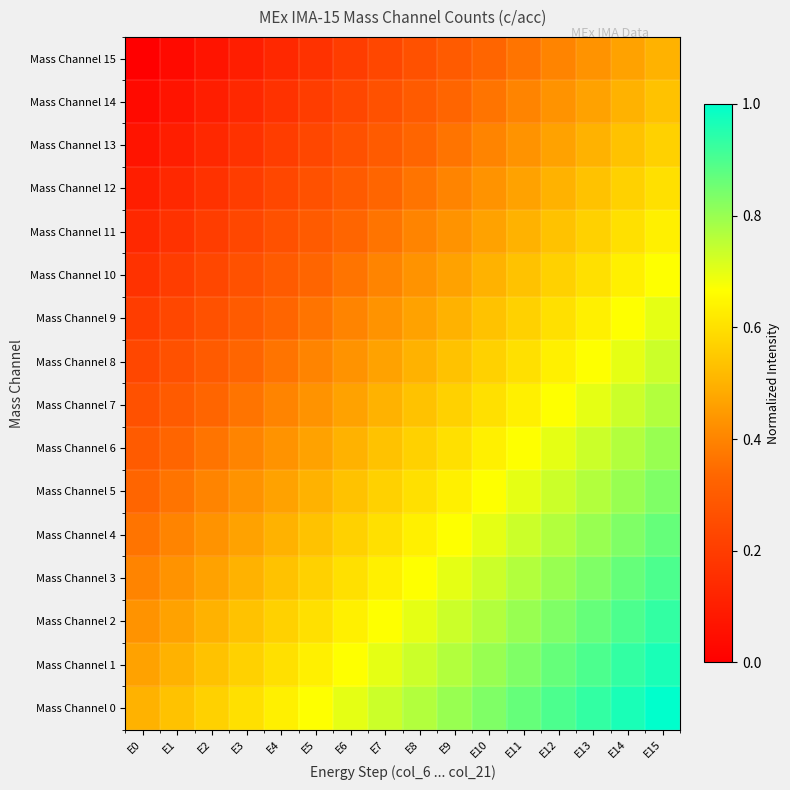

What is the total value across all series at E15?

12.0